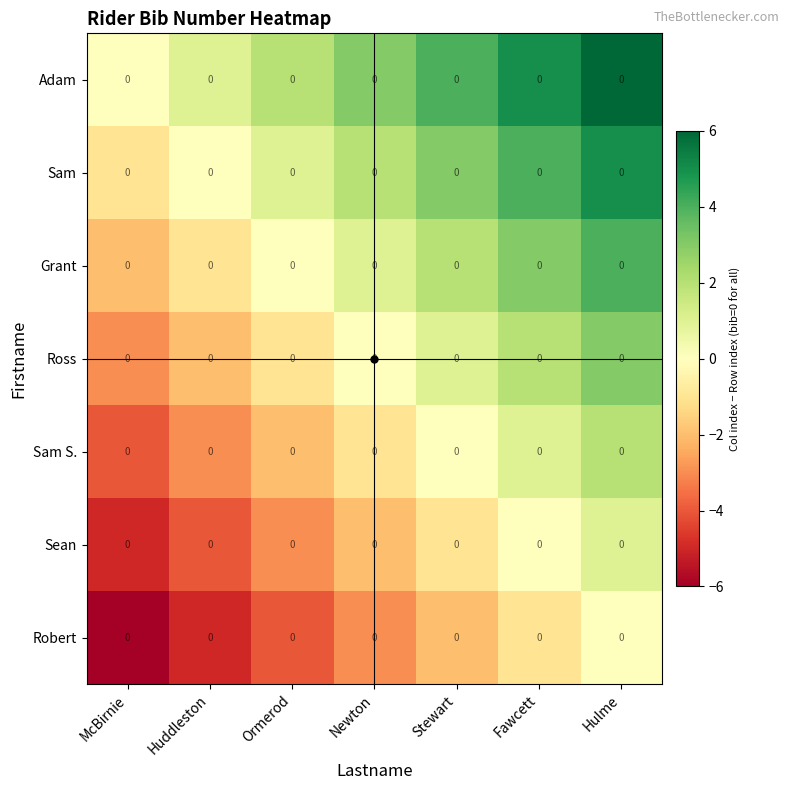

At how many categories does at least one series exceed 4?

2